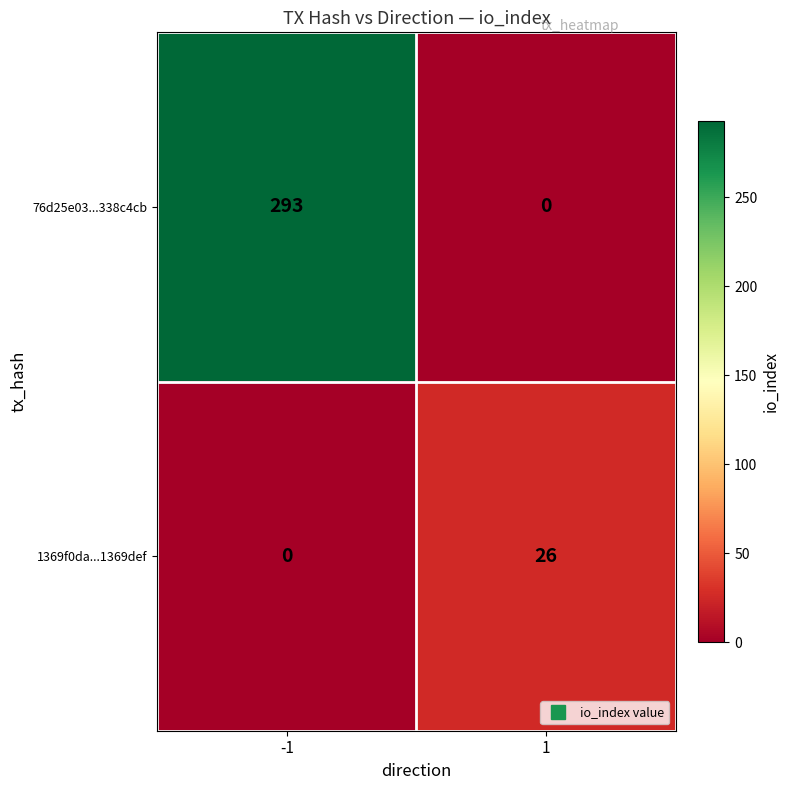

What is the difference between the maximum and minimum values in the 76d25e03...338c4cb series?

293